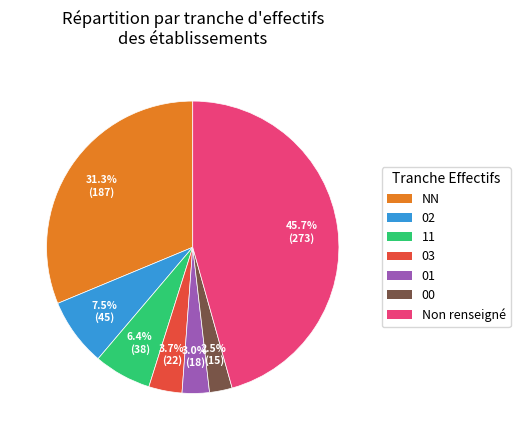

Is there a majority slice in this chart?

No